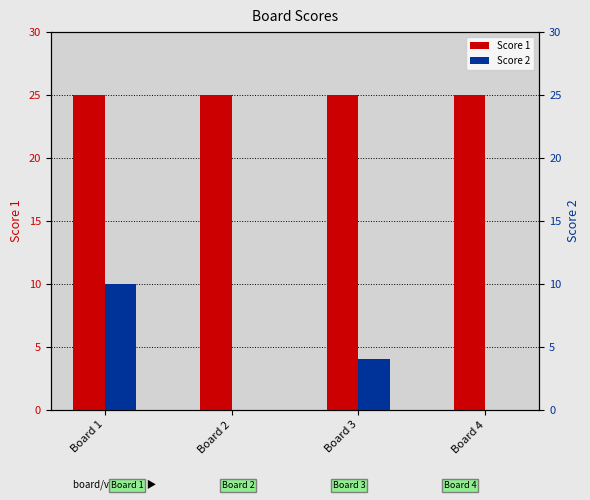

What is the difference between the maximum and minimum values in the Score 2 series?

10